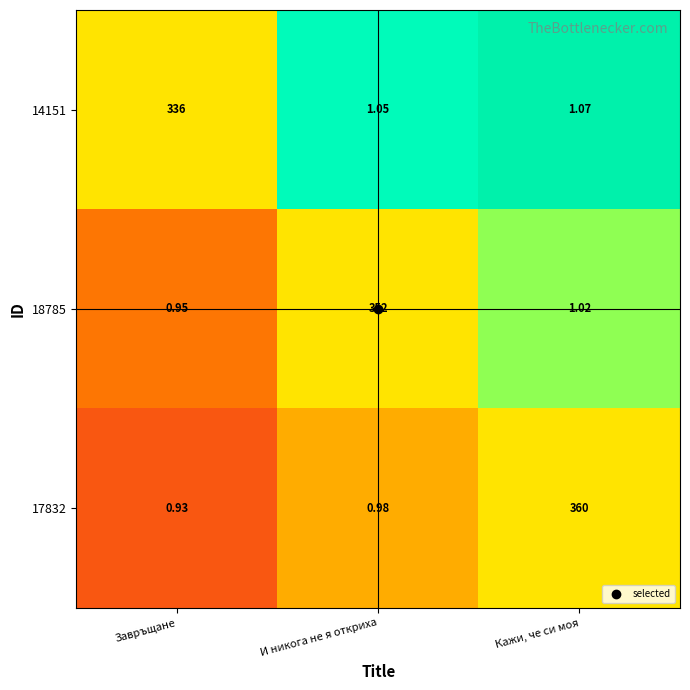

At which label does 17832 reach its minimum?

Завръщане